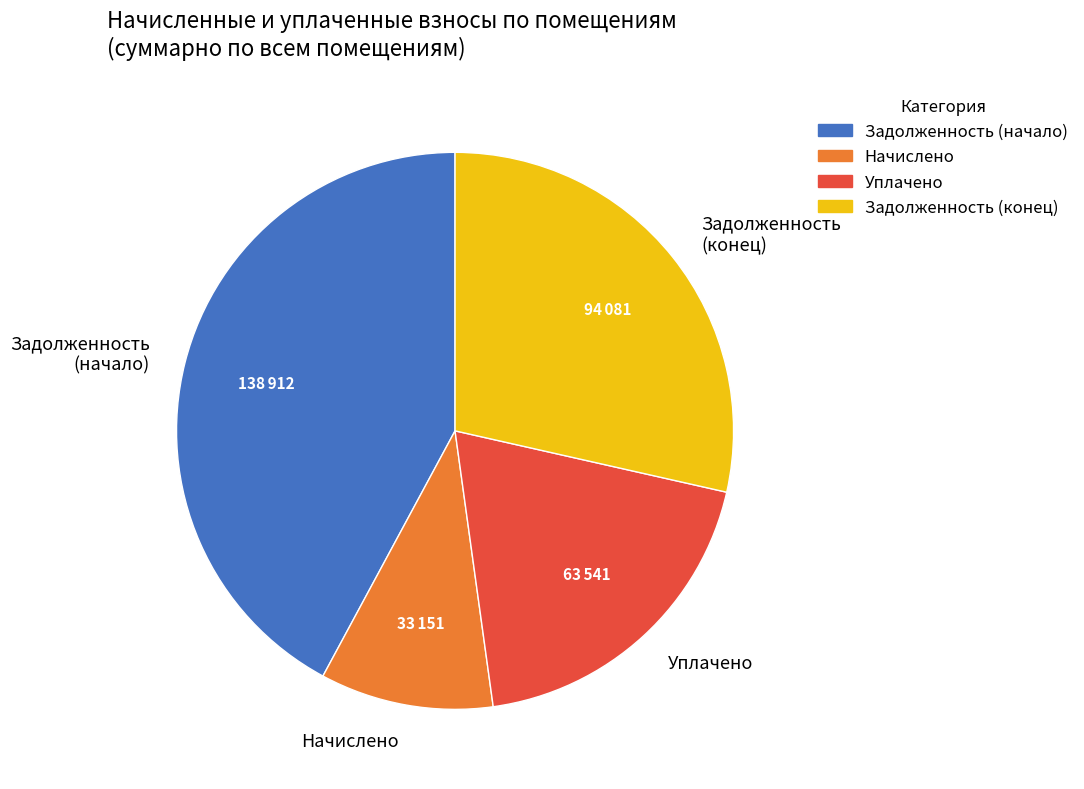

True or false: Задолженность (начало) accounts for 42% of the total.

True